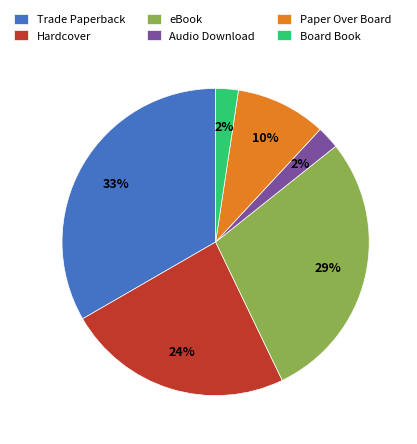

To the nearest percent, what is the difference between the largest and smallest slice percentages?

31%